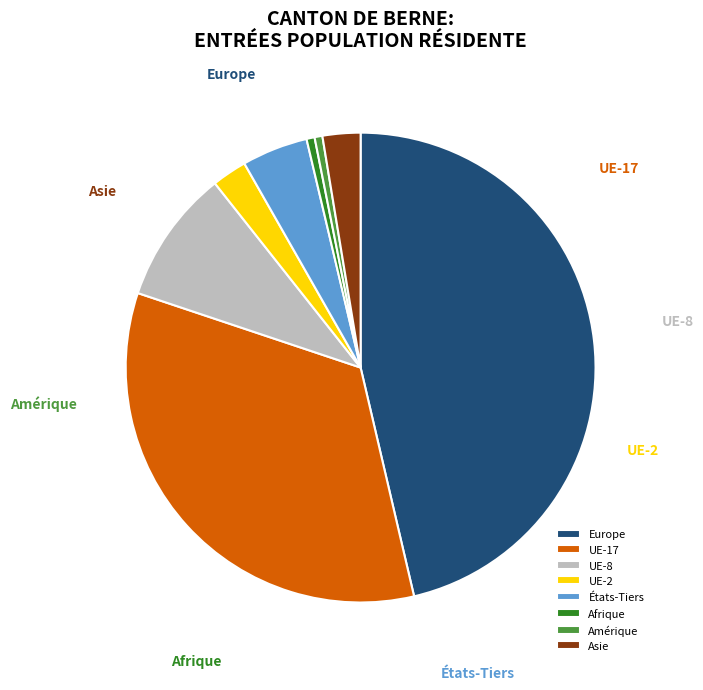

Is there a majority slice in this chart?

No